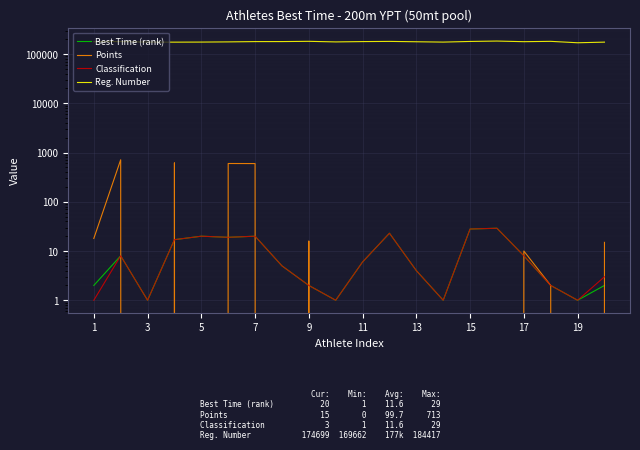

True or false: Best Time (rank) has a value of 47 at 15.

False